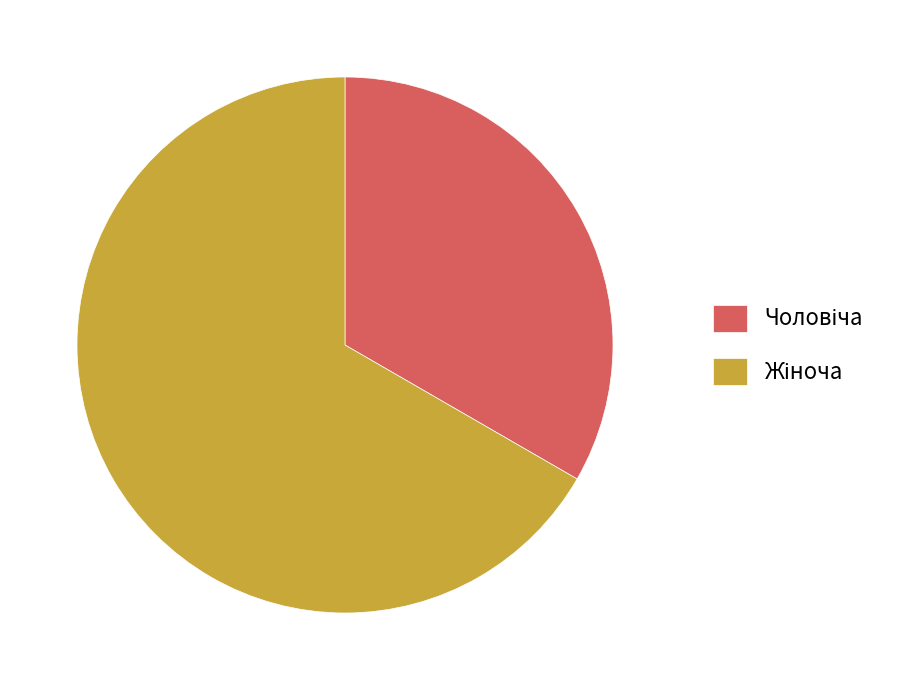

Does any single category account for the majority?

Yes